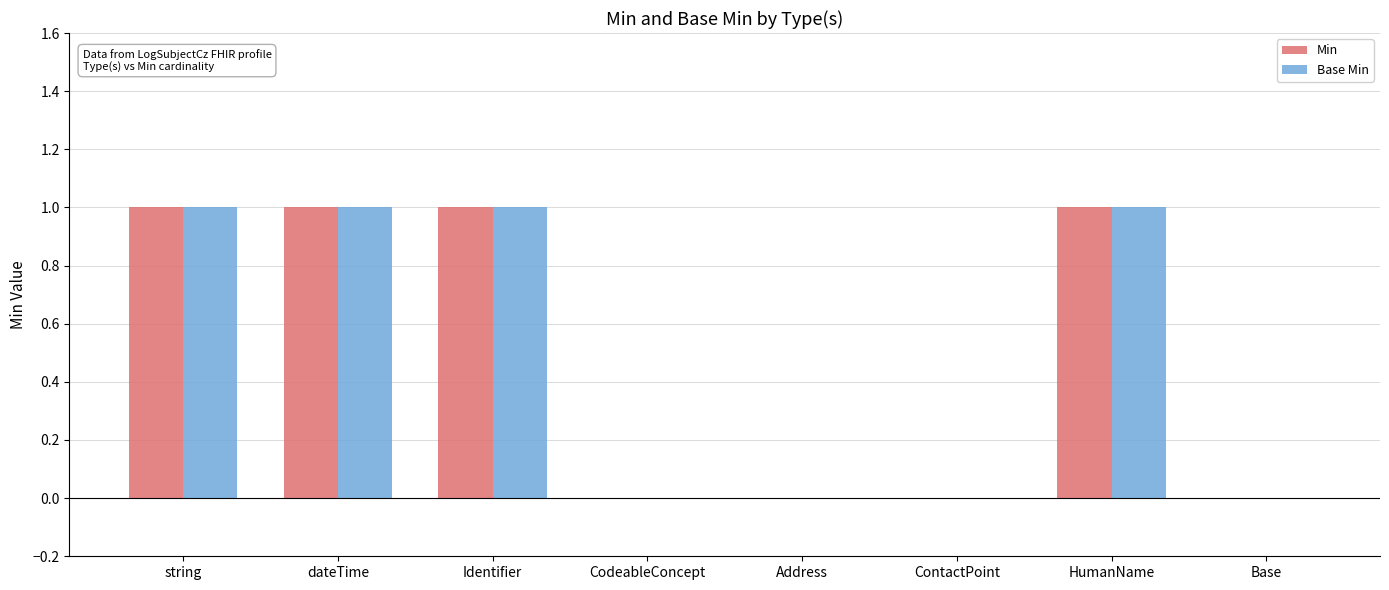

Is the value of Base Min at dateTime greater than the value of Min at CodeableConcept?

Yes